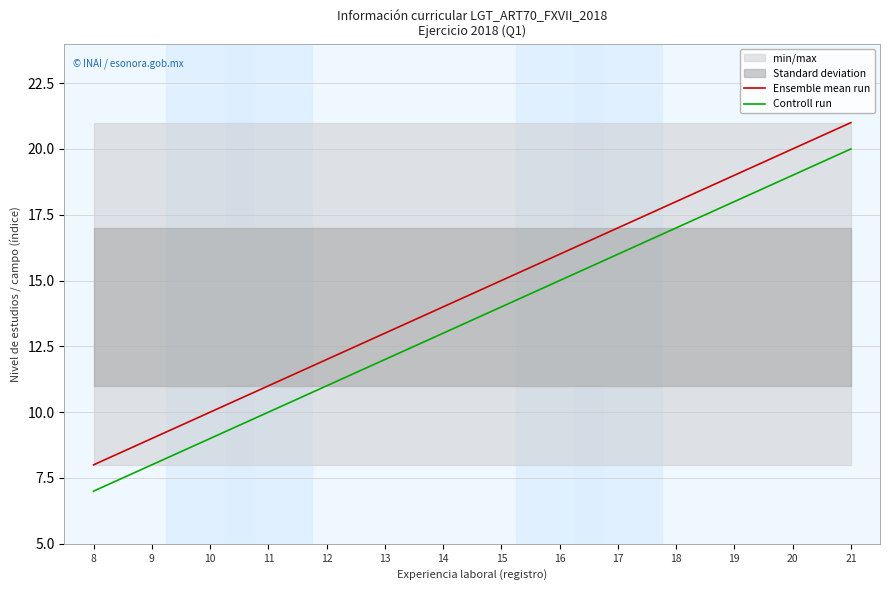

What is the lowest value of the Controll run series?

7